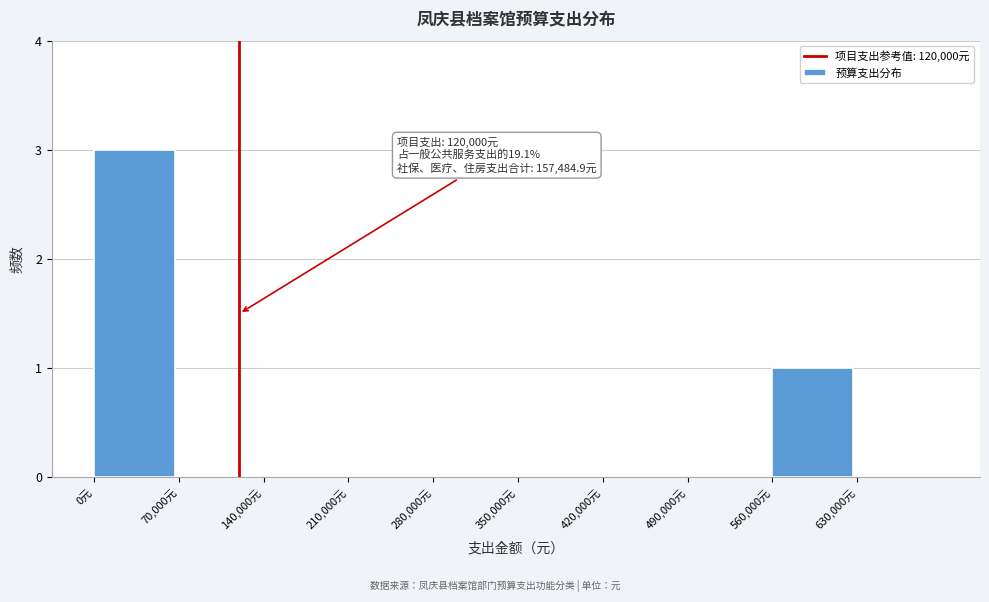

Over which range of the x-axis is the bar tallest?

0 to 70000